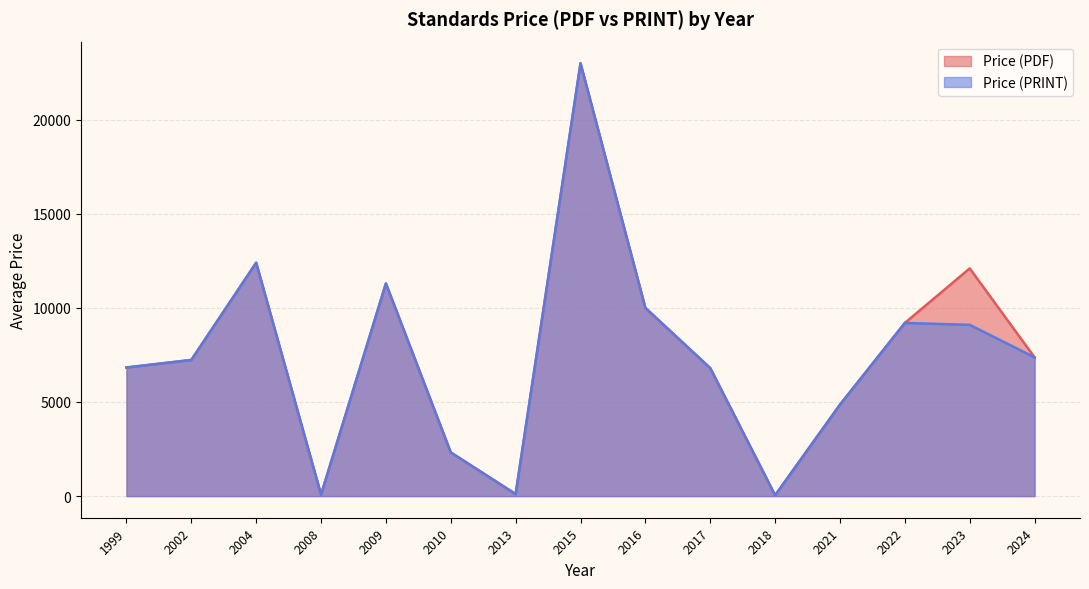

Which category has the highest value in the Price (PDF) series?

2015